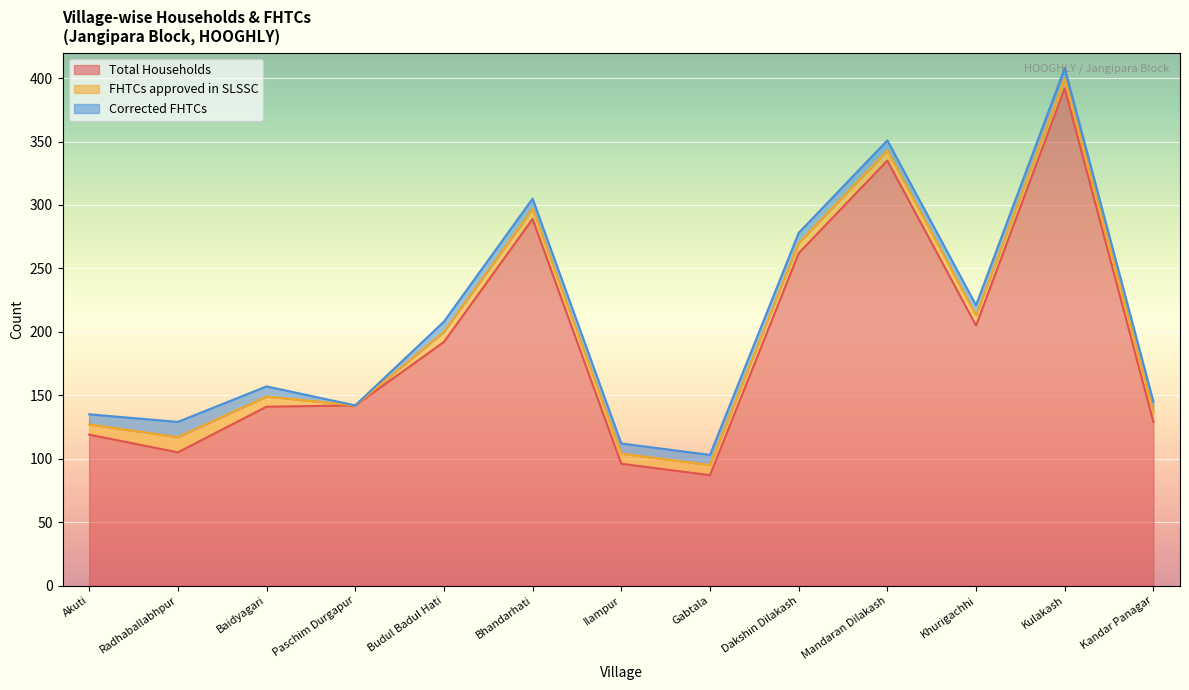

What is the difference between the maximum and second lowest values in the FHTCs approved in SLSSC series?

4